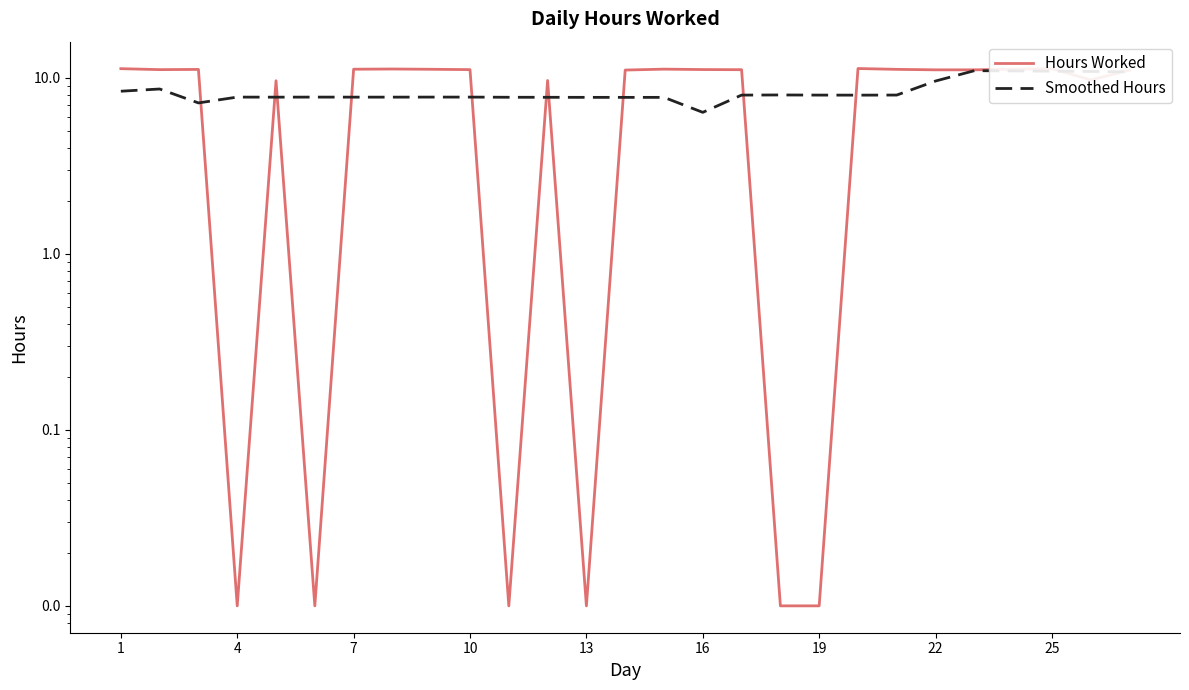

What is the highest value of the Hours Worked series?

11.3